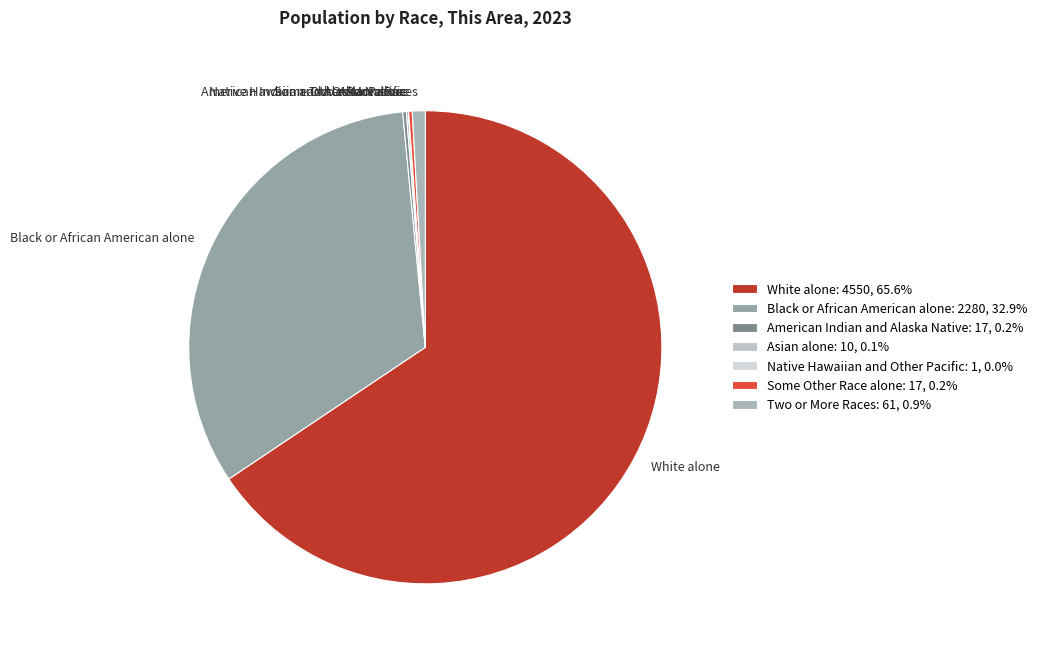

Does White alone account for over 50% of the chart?

Yes